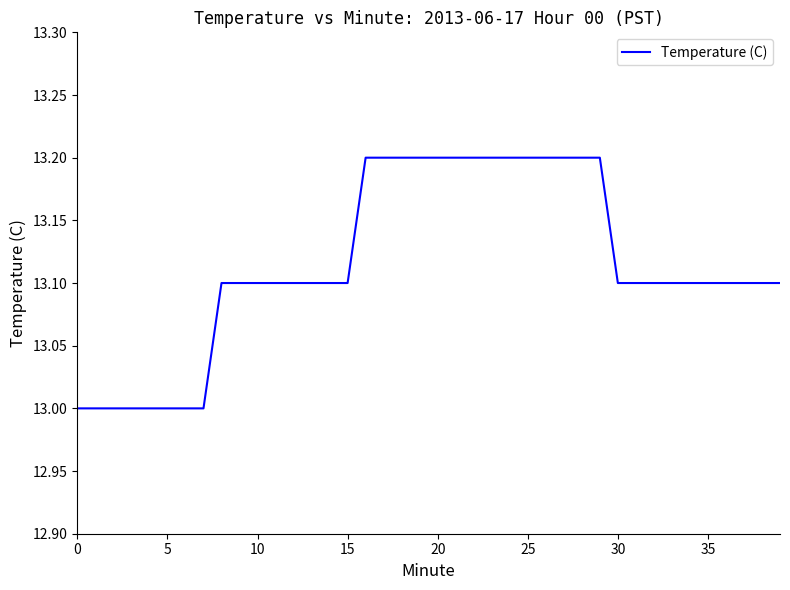

How many series are shown in this chart?

1